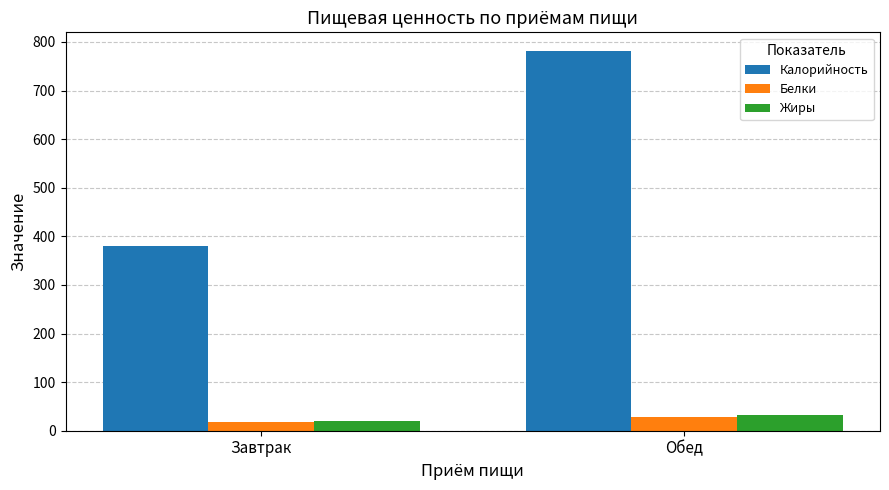

What is the sum of all Белки values?

47.2